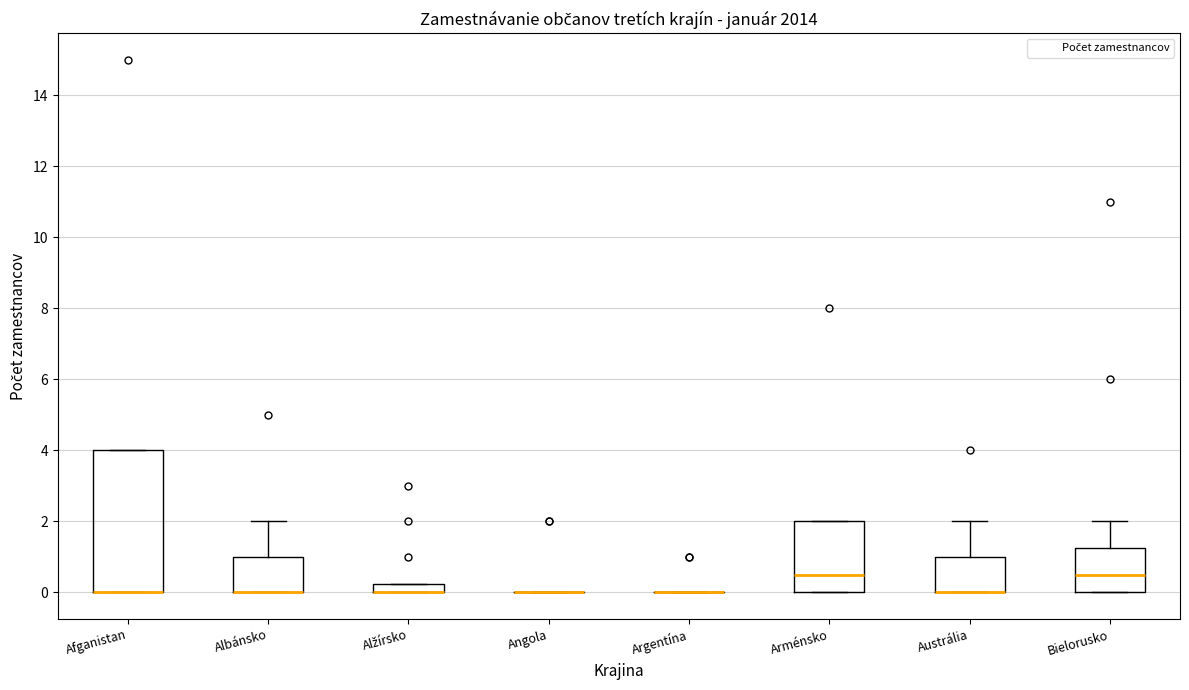

Comparing the boxes themselves (not the whiskers), which one is the tallest?

Afganistan